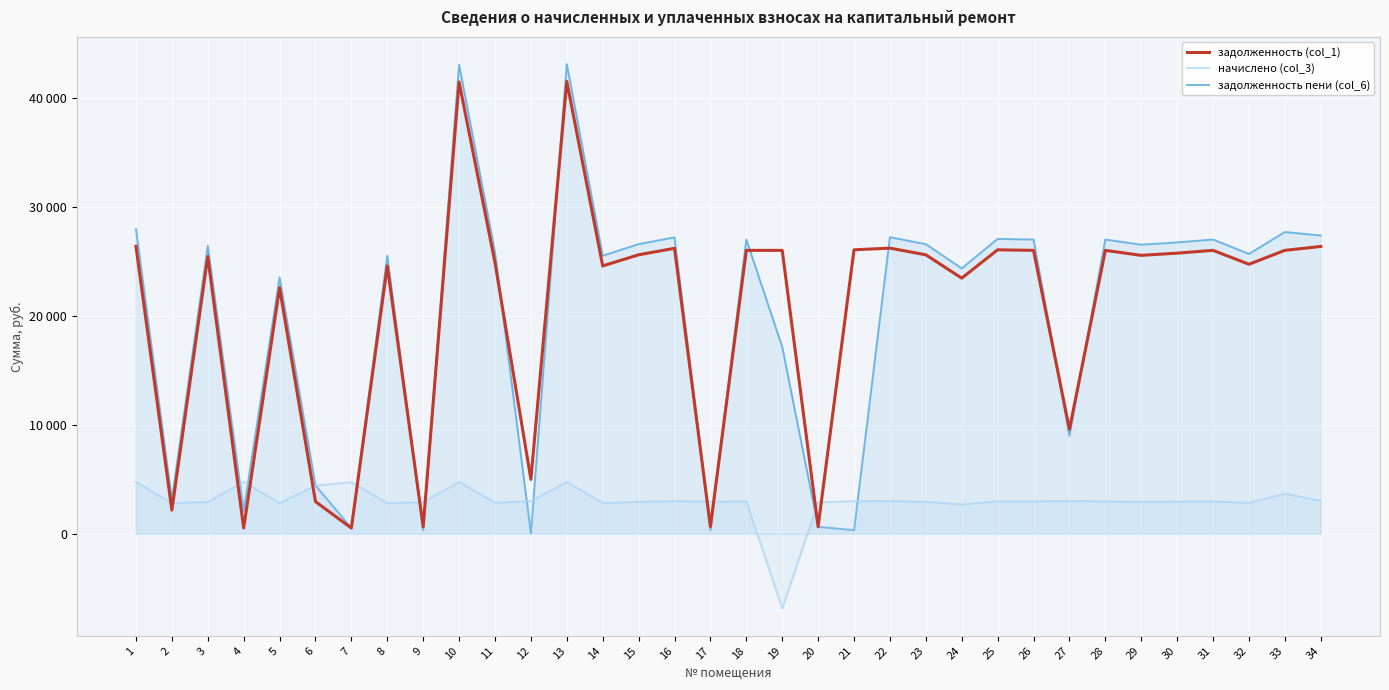

At which category is the sum across all series the highest?

13